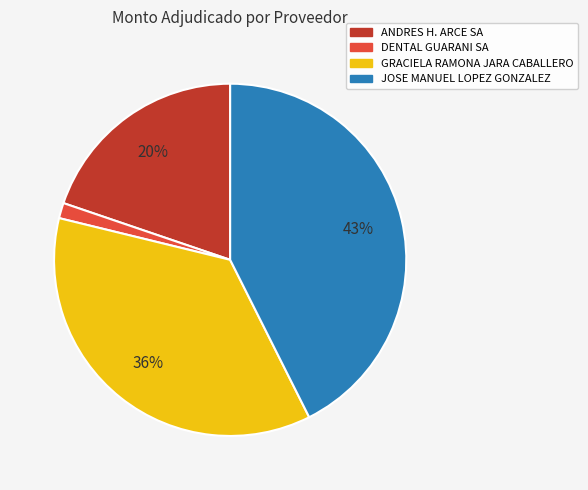

Between GRACIELA RAMONA JARA CABALLERO and JOSE MANUEL LOPEZ GONZALEZ, which is larger?

JOSE MANUEL LOPEZ GONZALEZ